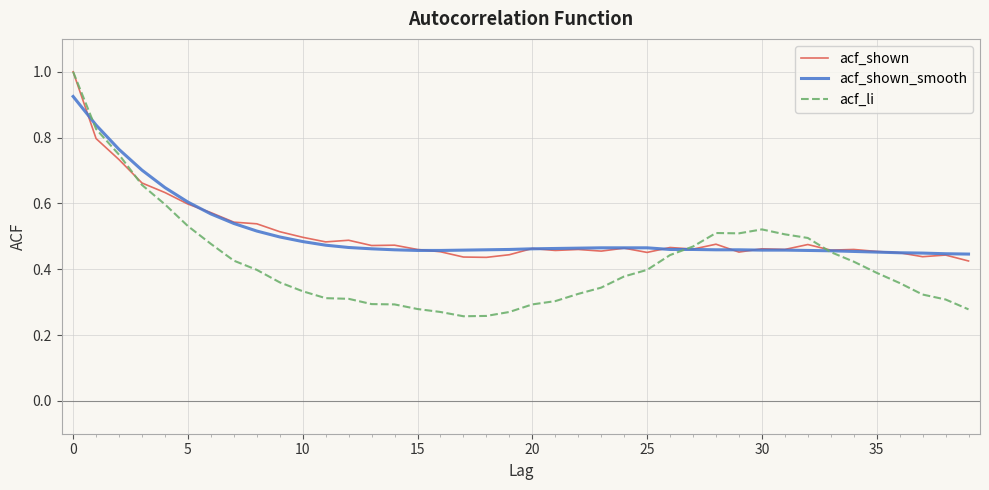

What is the maximum value shown in the chart?

1.0